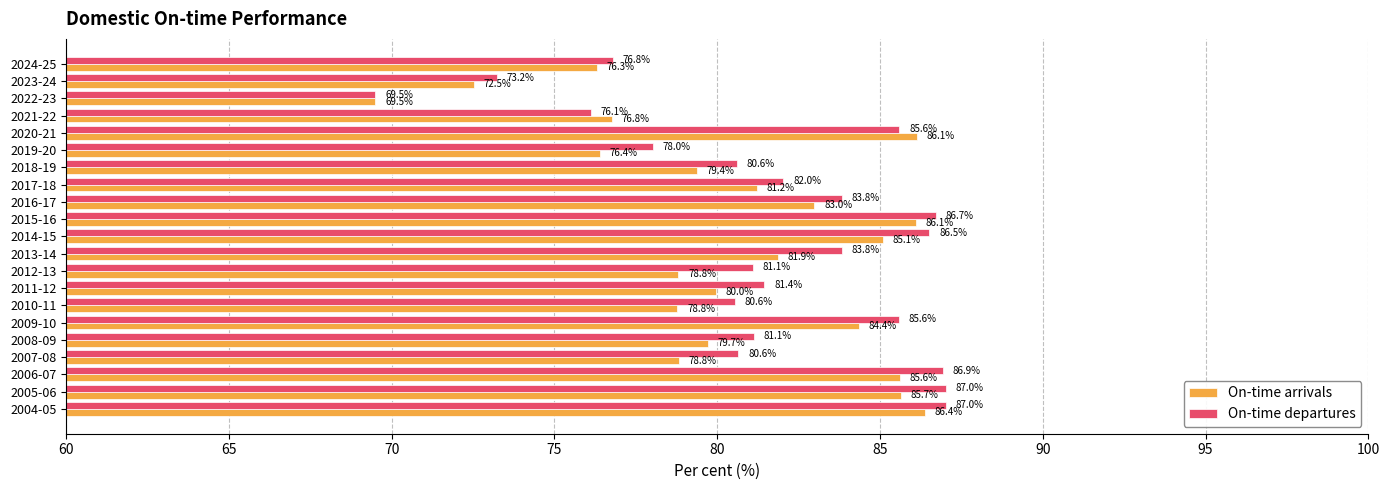

At which category is the sum across all series the highest?

2004-05